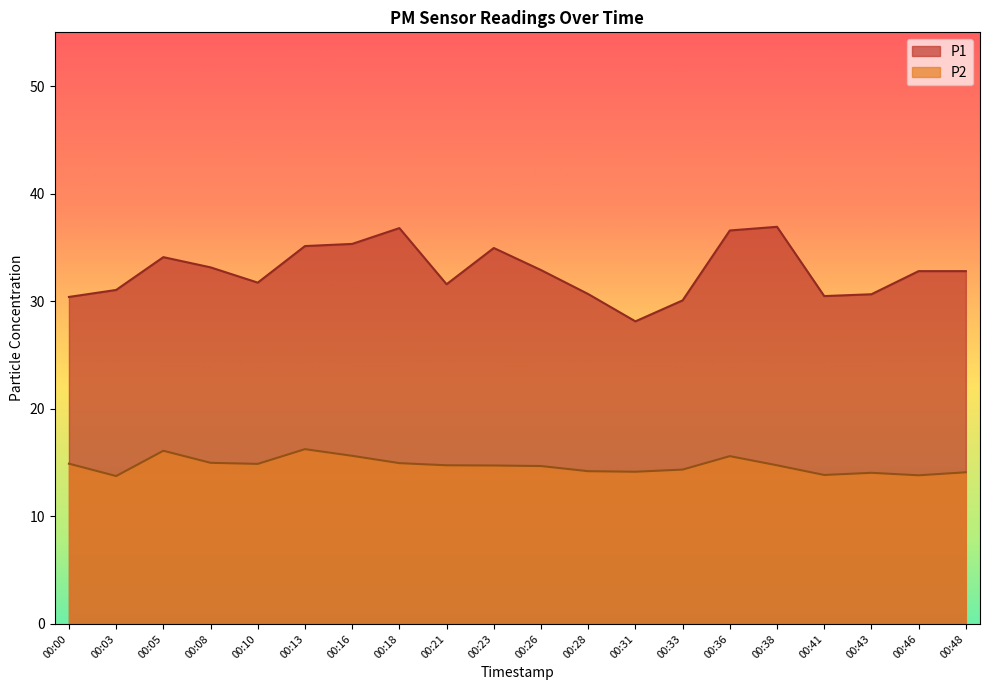

The P2 series shows 9.2 at 00:03. True or false?

False